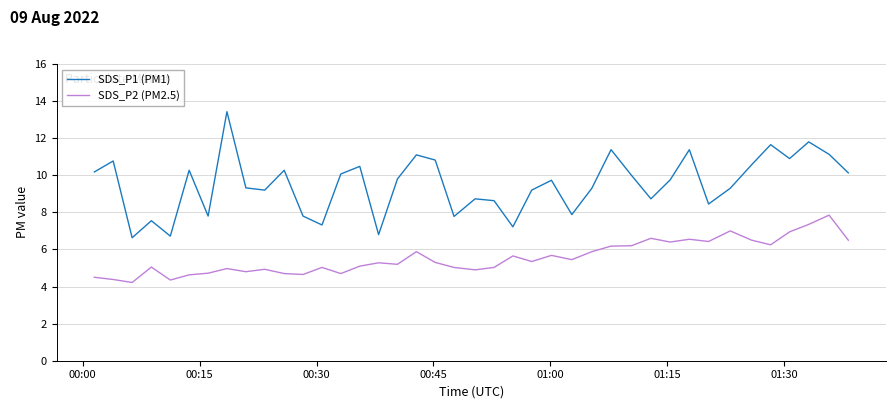

How many interior local valleys does the SDS_P1 (PM1) series have?

12